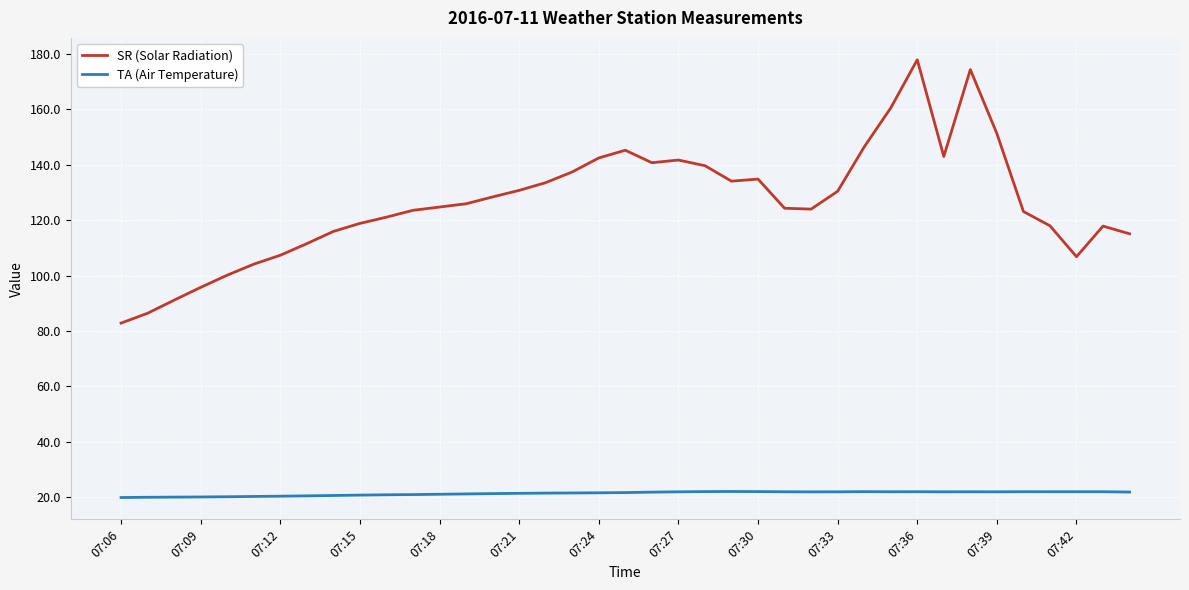

Rank the series by their maximum value, from highest to lowest.

SR (Solar Radiation), TA (Air Temperature)